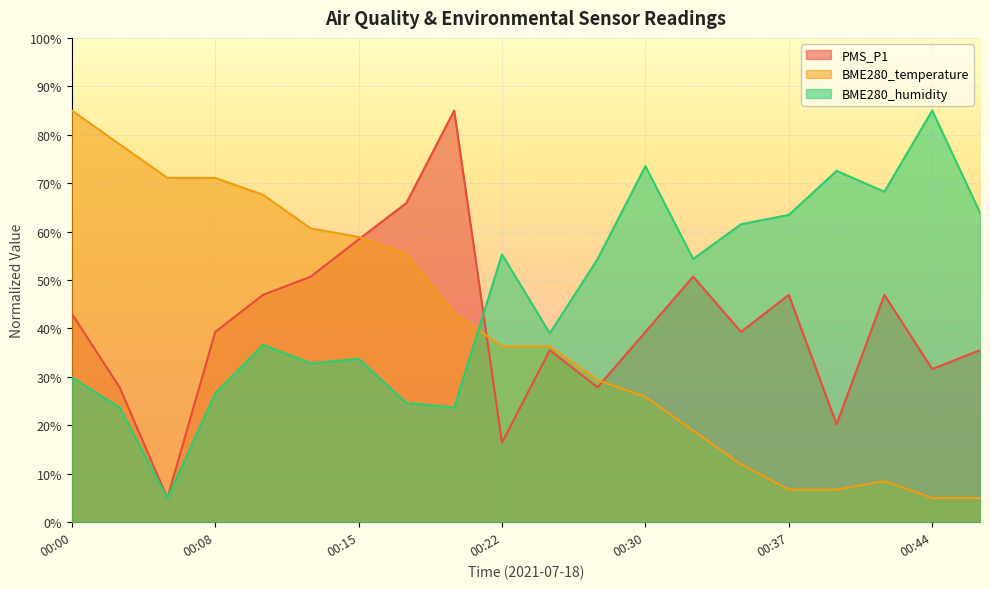

At which category is the sum across all series the highest?

00:00